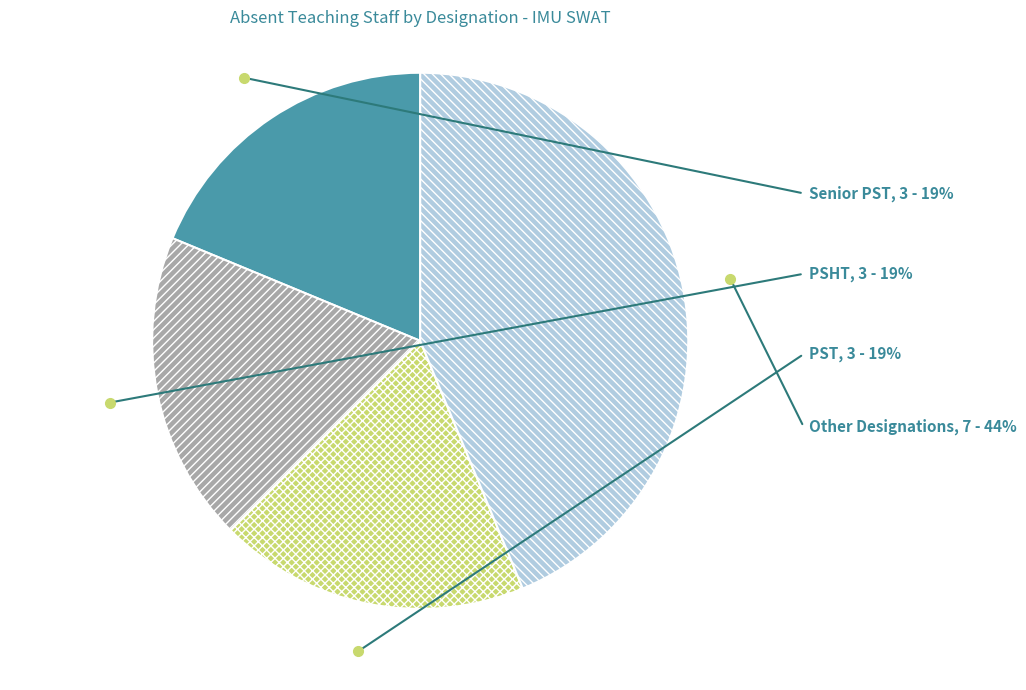

Count the number of slices in the pie.

4